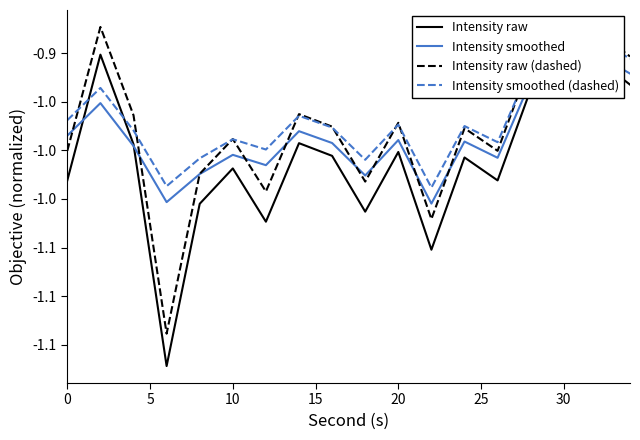

What are all the series names shown in the legend?

Intensity raw, Intensity smoothed, Intensity raw (dashed), Intensity smoothed (dashed)